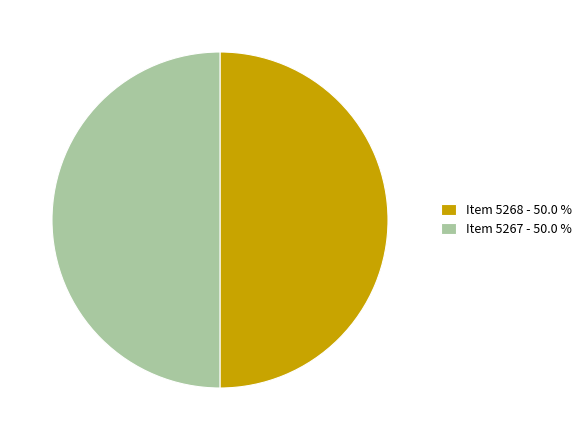

Is it true that Item 5267 is 50% of the pie?

True